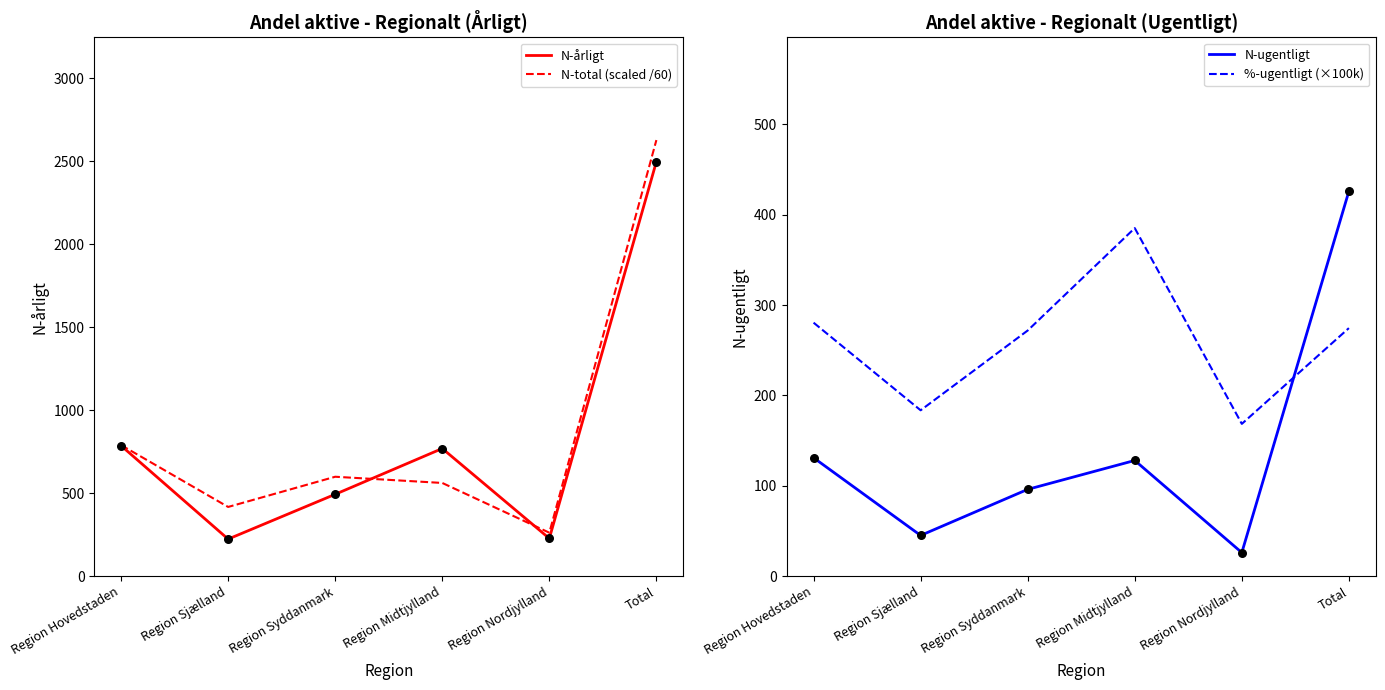

Which series has the widest spread of Y values?

N-total (scaled /60)